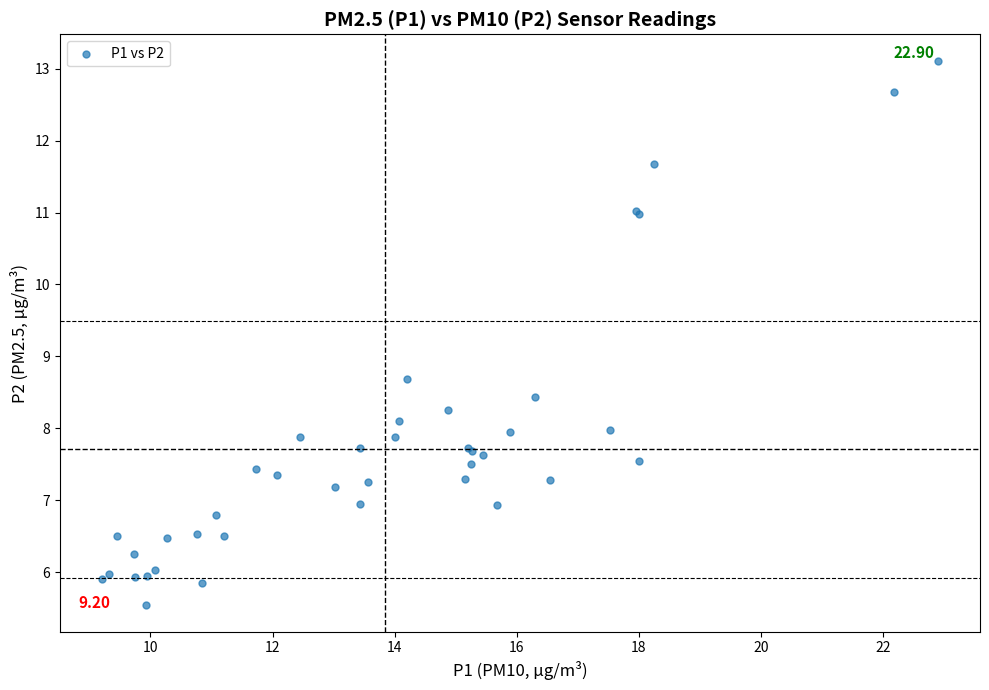

What Y value in the scatter plot is closest to 9?

8.7